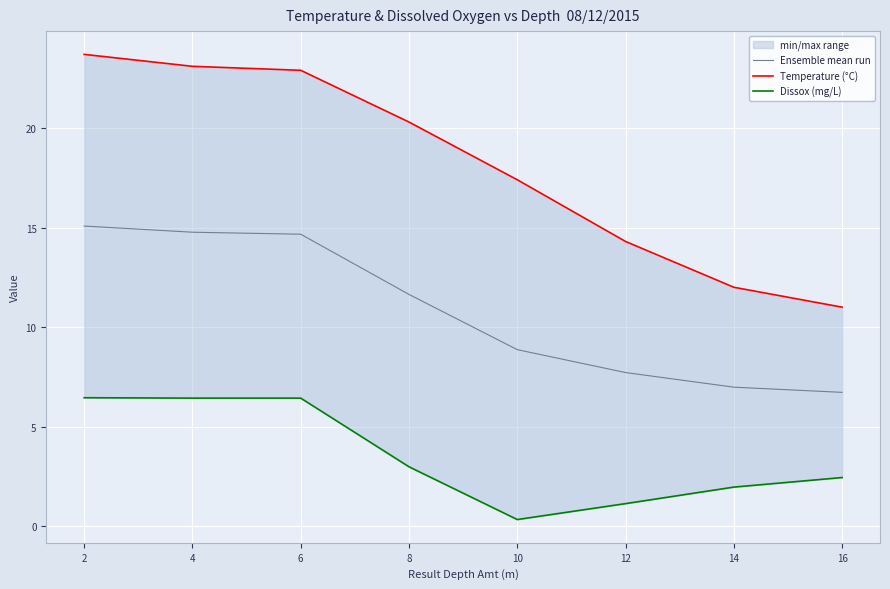

How many values in the Temperature (°C) series exceed 20?

4